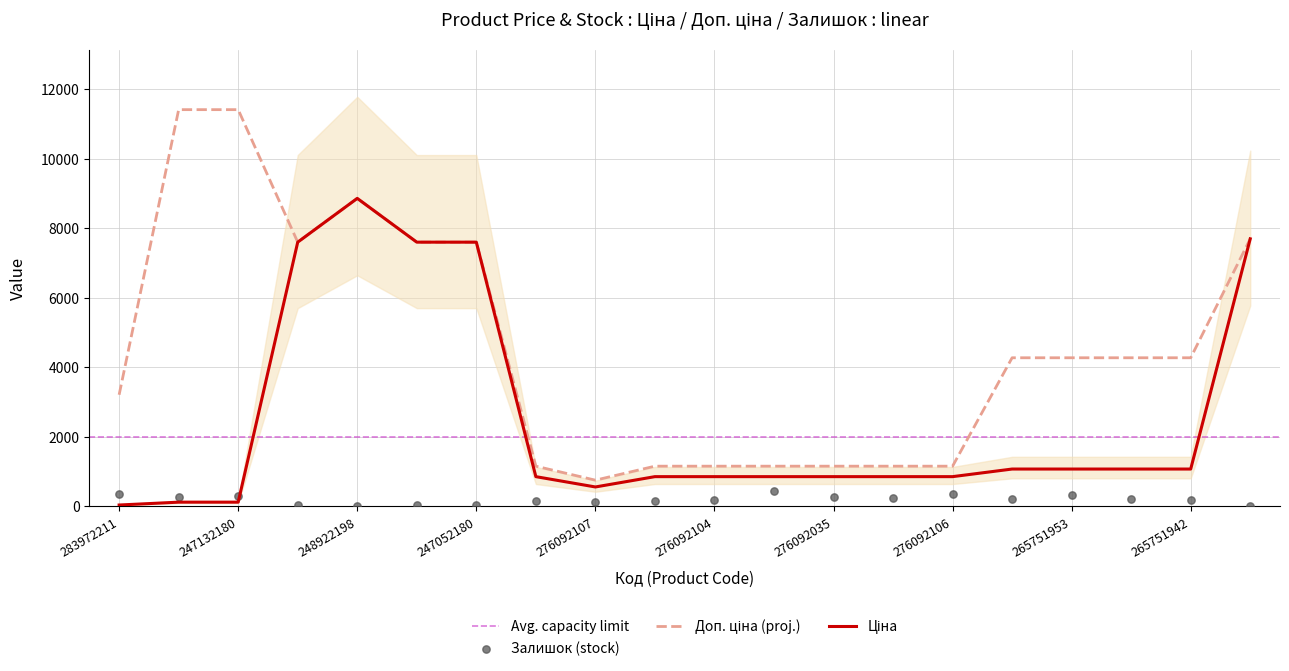

Which series contains the highest Y value?

Доп. ціна